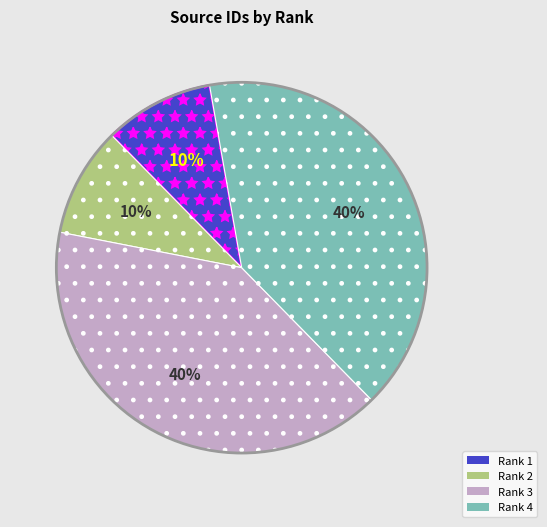

What percentage is the Rank 2 slice, to the nearest percent?

10%